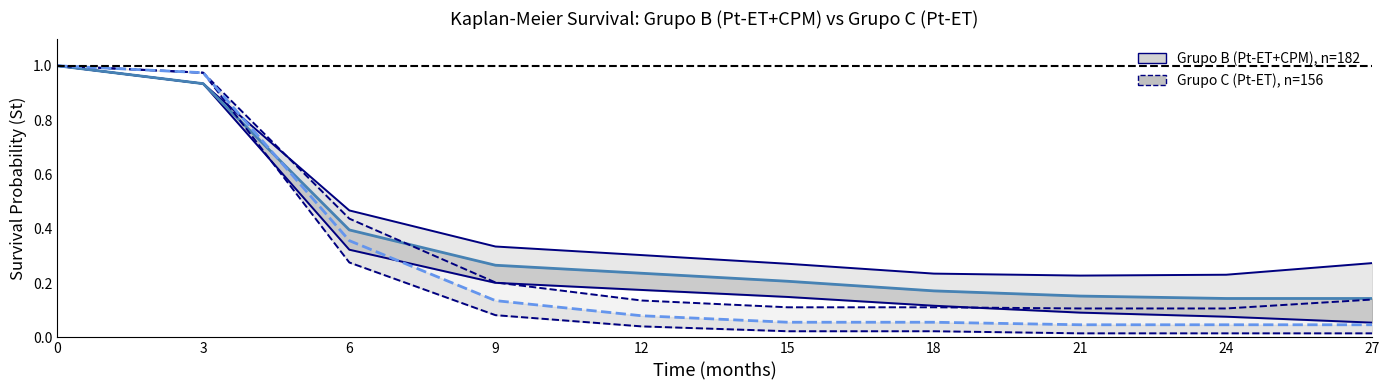

What is the approximate value of Grupo B - Lower CI at 12?

0.2